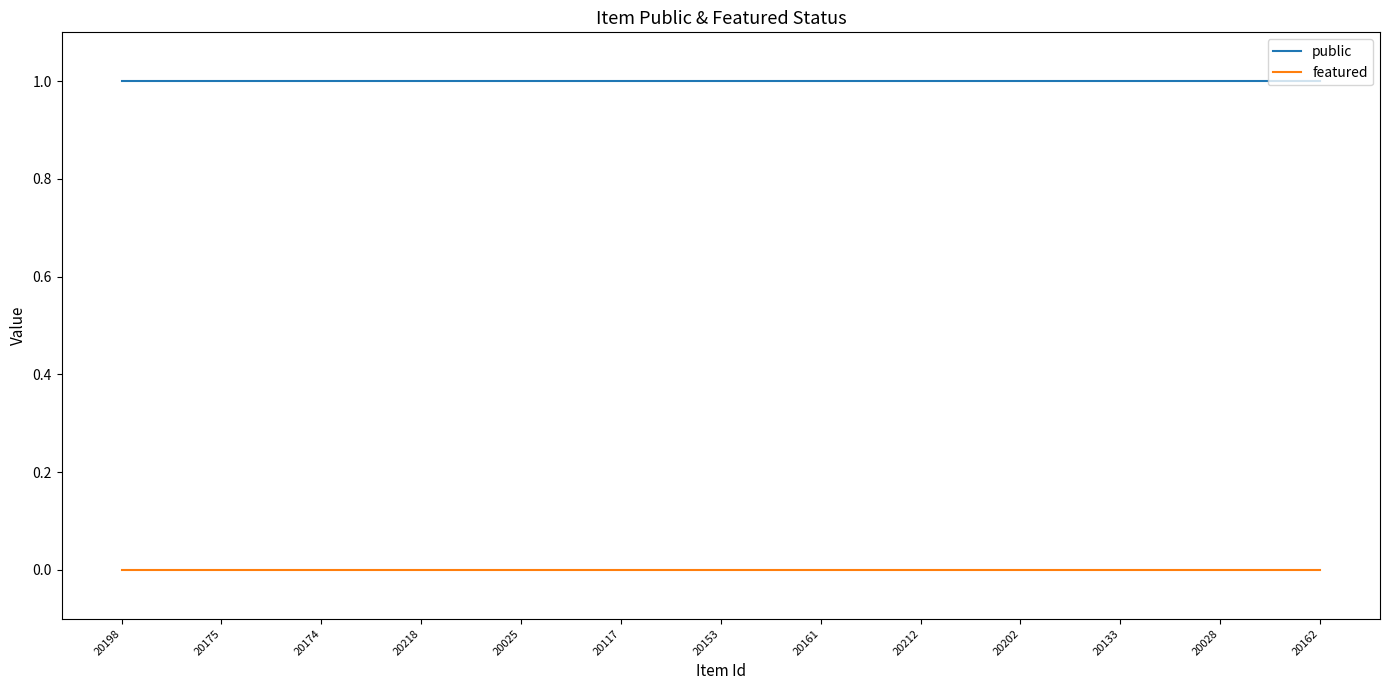

True or false: public and featured intersect in this chart.

False